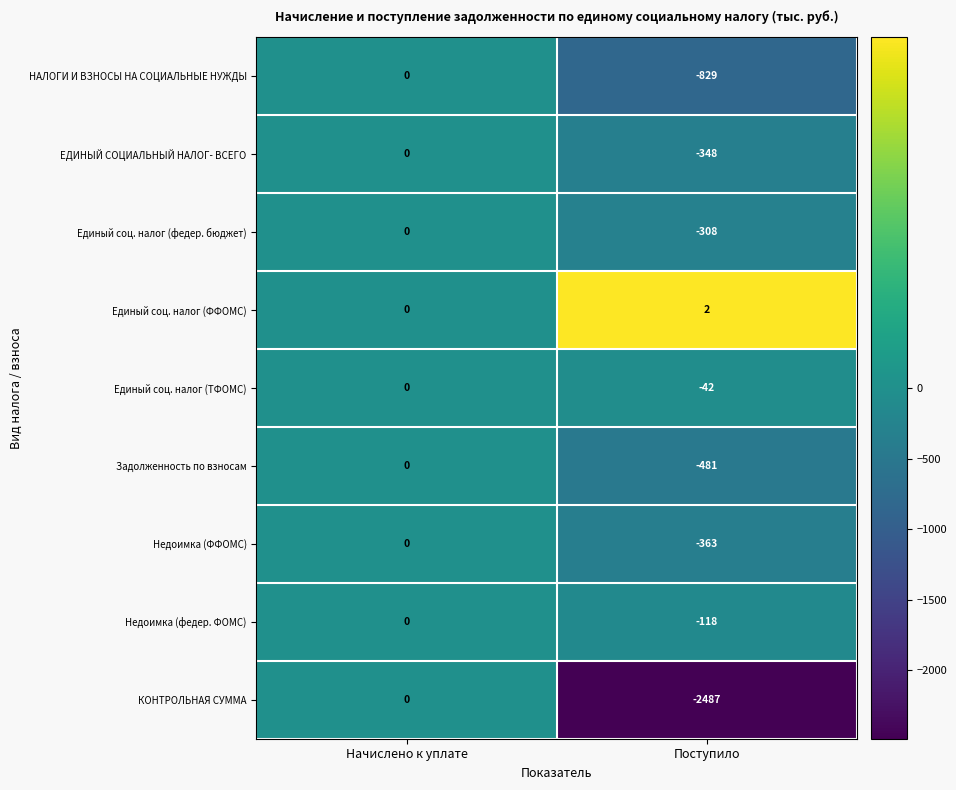

The value of Единый соц. налог (федер. бюджет) at Начислено к уплате is 0. True or false?

True